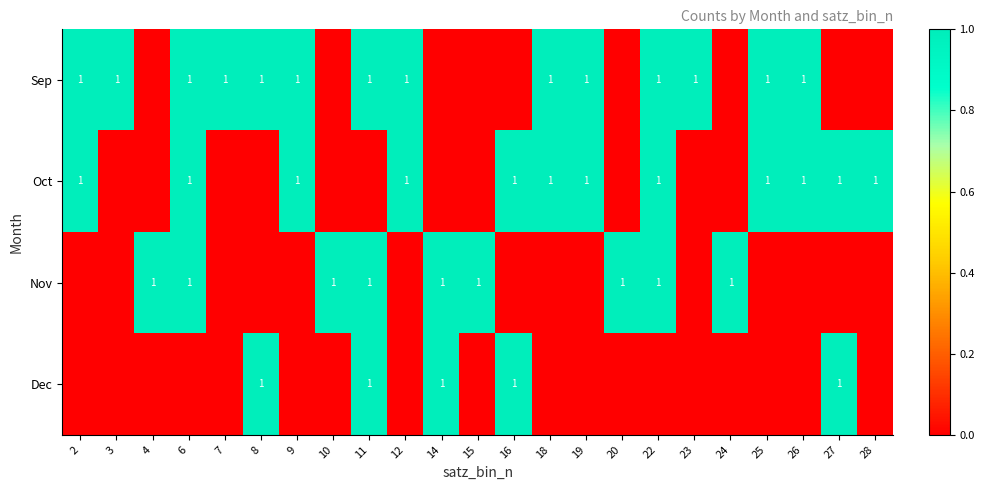

What is the total value across all series at 8?

2